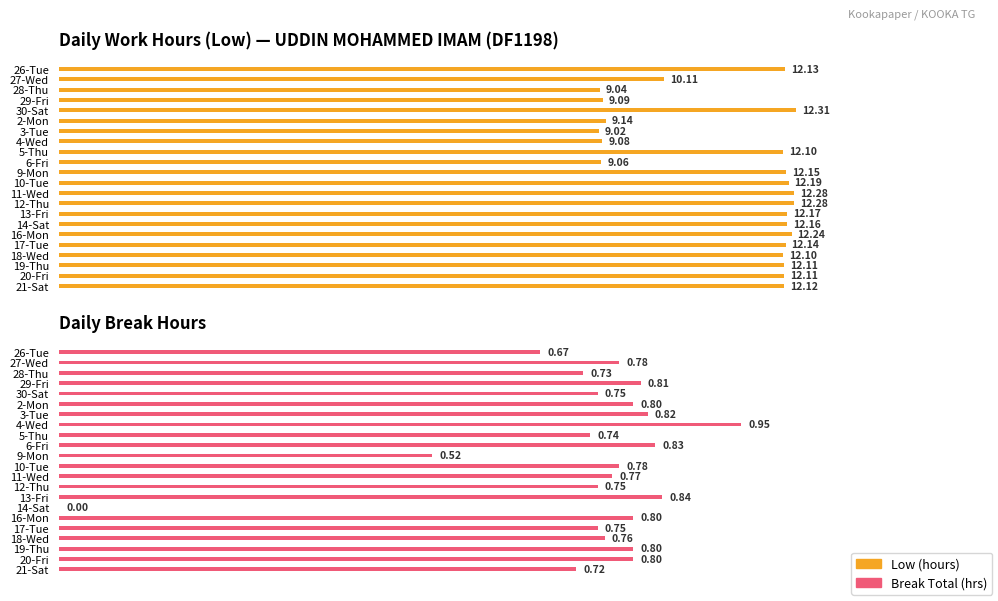

What is the average value of the Low (hours) series?

11.2